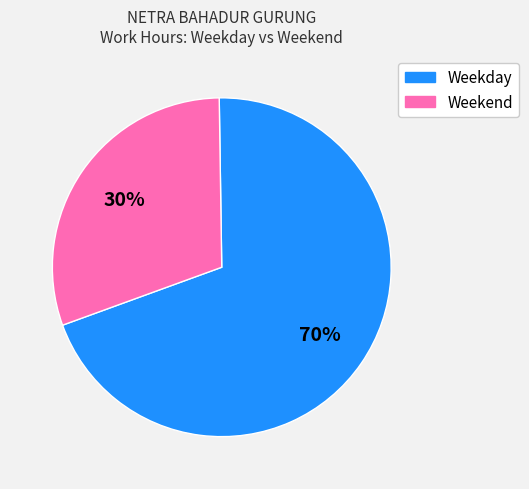

Is there a majority slice in this chart?

Yes